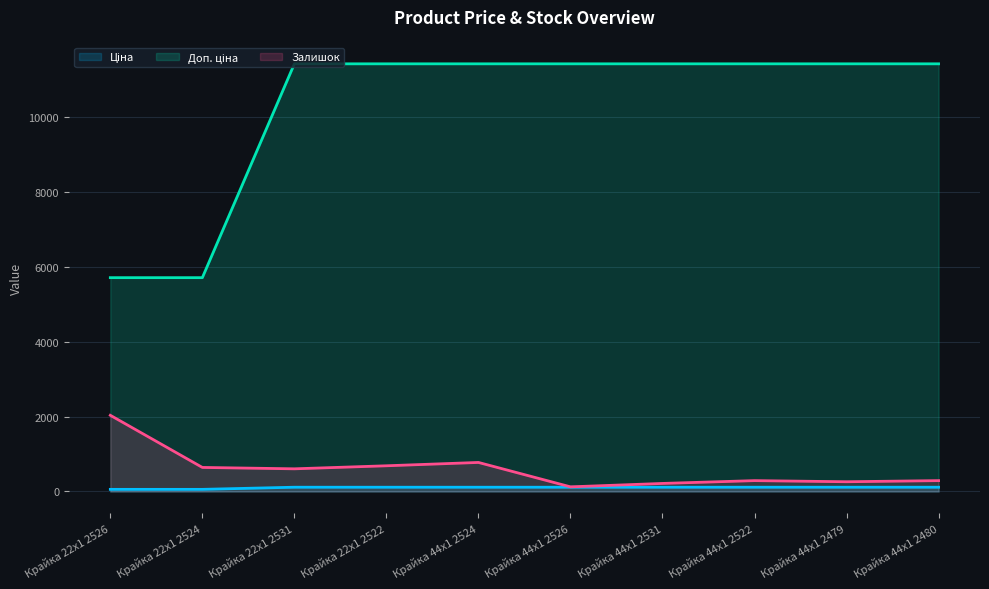

Is the value of Залишок at Крайка 44x1 2526 greater than the value of Доп. ціна at Крайка 44x1 2479?

No